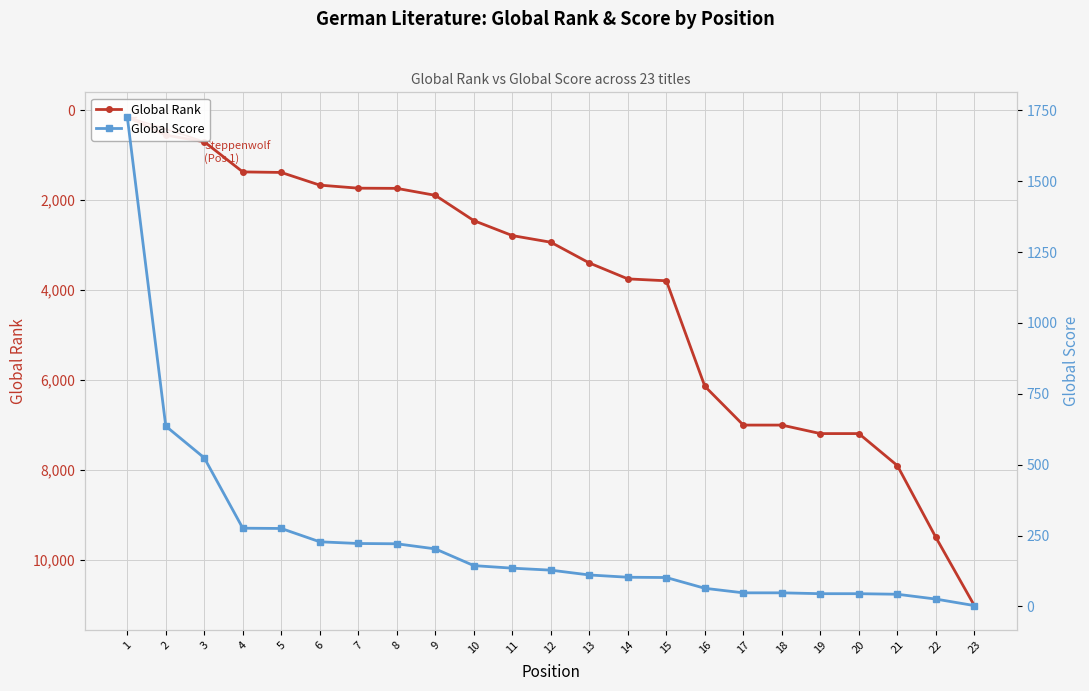

After their last crossing, which series has the higher values: Global Rank or Global Score?

Global Rank